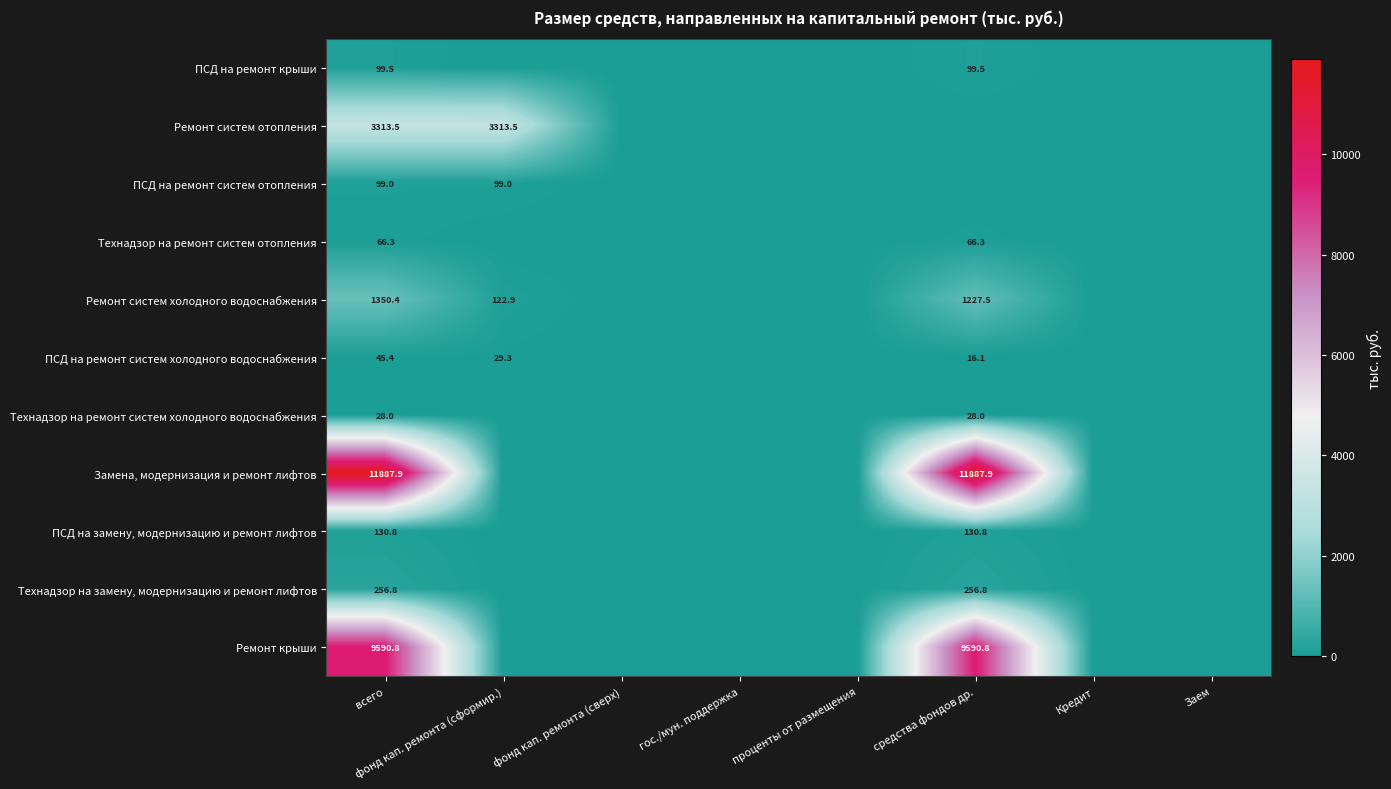

What is the total value across all series at всего?

26868.4